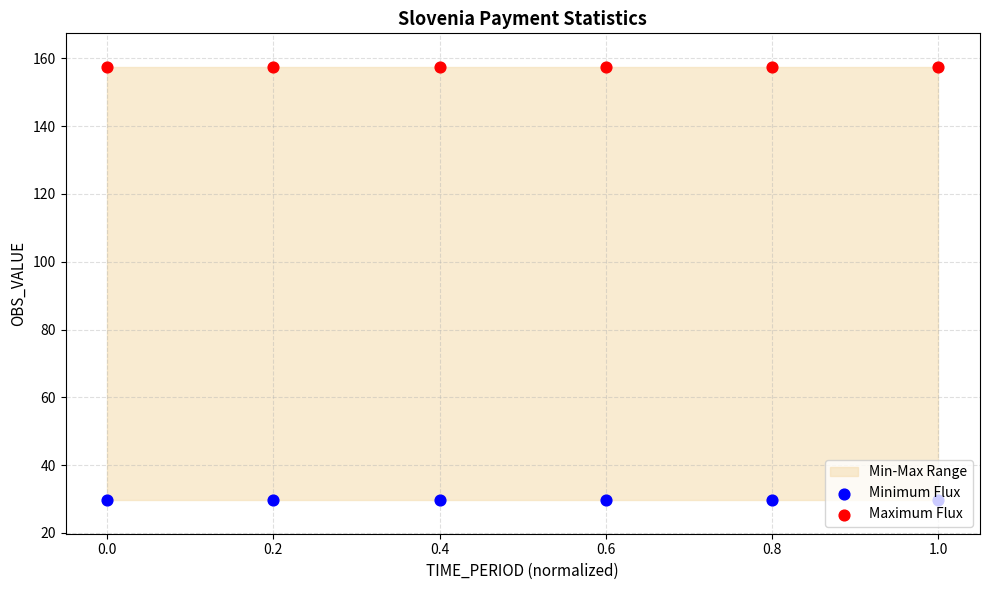

Which series contains the highest Y value?

Maximum Flux